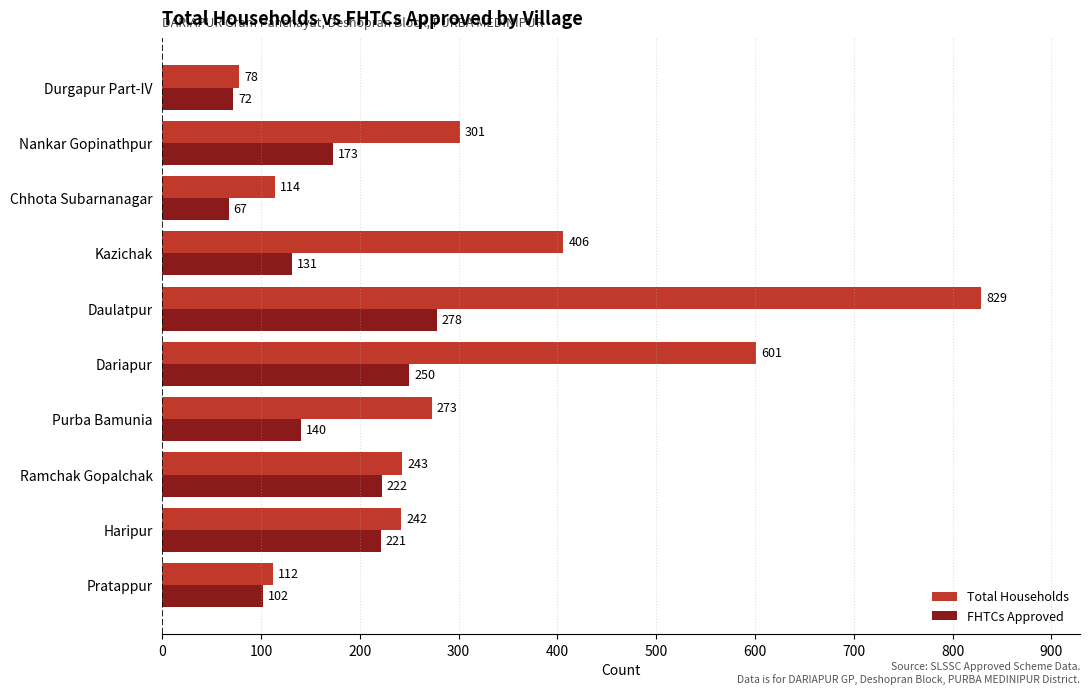

What value does the FHTCs Approved series have at Chhota Subarnanagar, to the nearest 50?

50